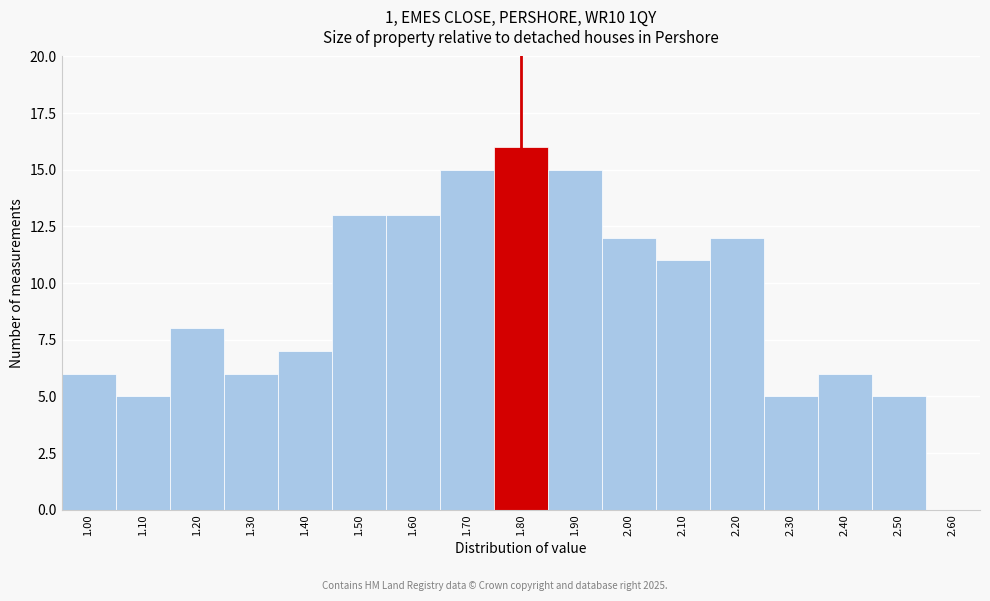

How tall is the bar that spans 1.25 to 1.35 on the x-axis? The values are not printed on the chart, so give them approximately, as read against the axis.

6